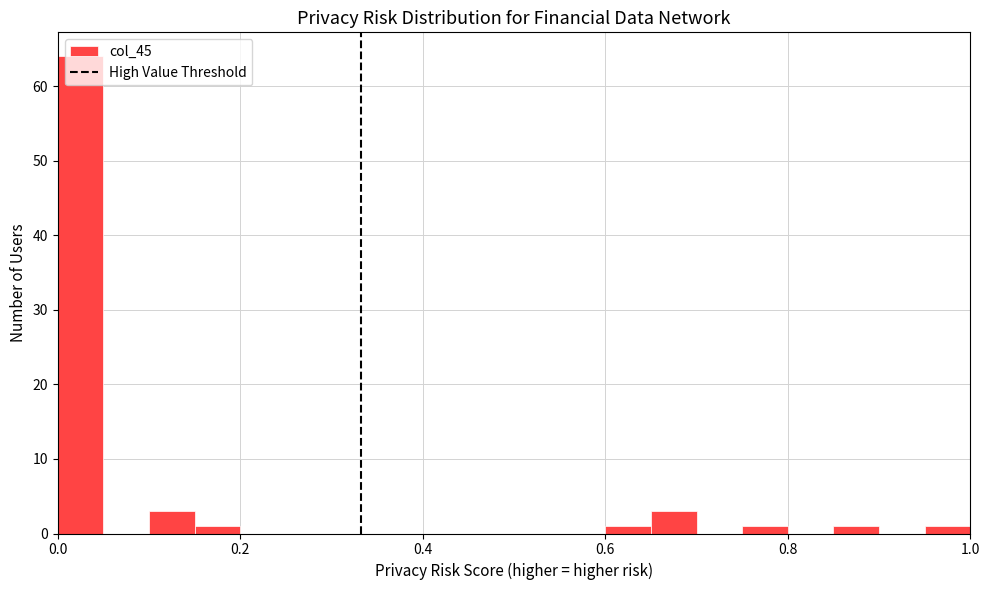

Read against the x-axis, roughly where is the centre of the tallest bar?

0.02